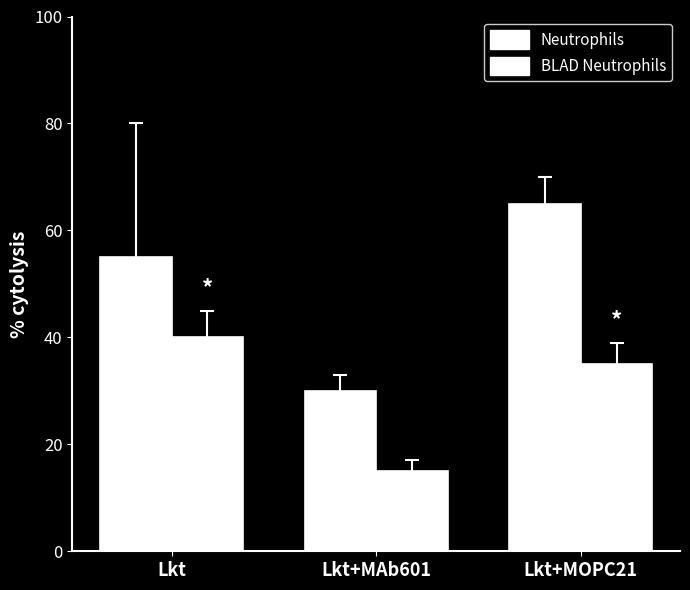

Are the bars grouped side by side (vs. stacked)?

Yes